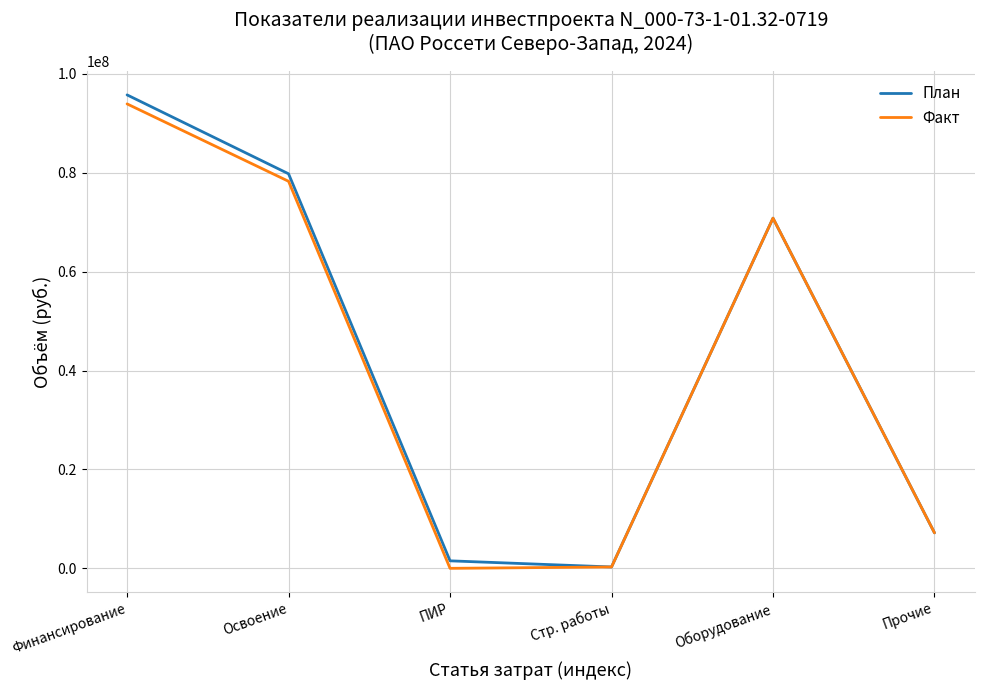

At which label does Факт first exceed 70825179?

Финансирование